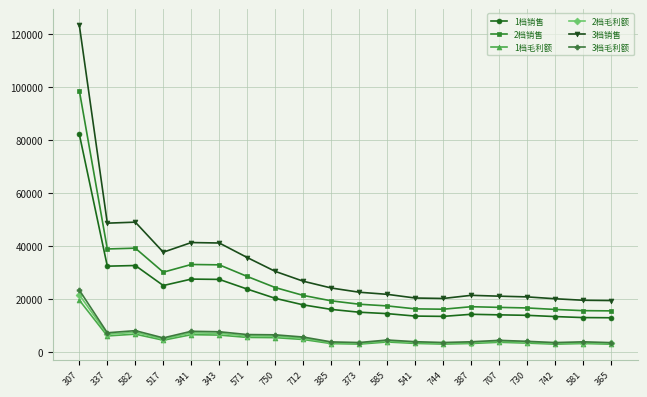

Does the chart have visible grid lines?

Yes